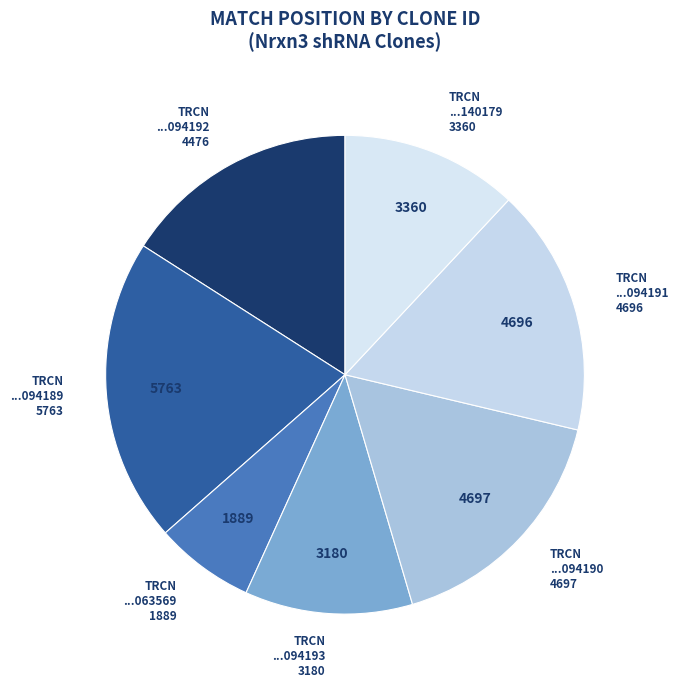

To the nearest percent, what is the average slice percentage?

14%